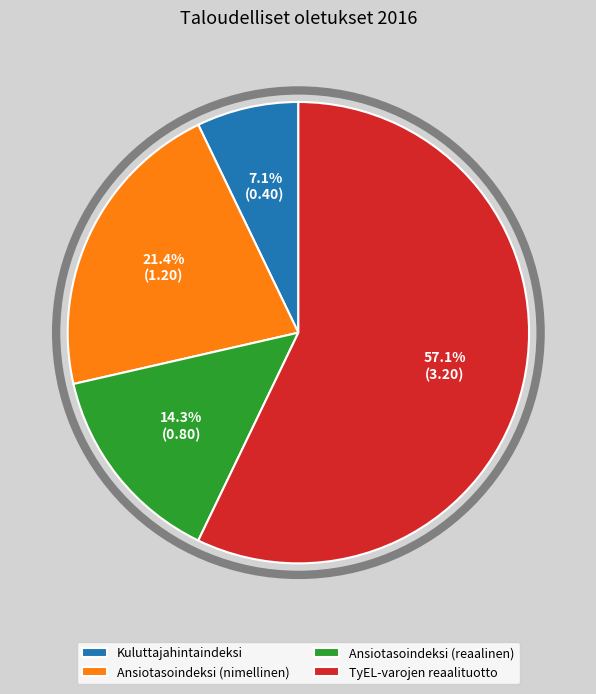

True or false: TyEL-varojen reaalituotto accounts for 70% of the total.

False